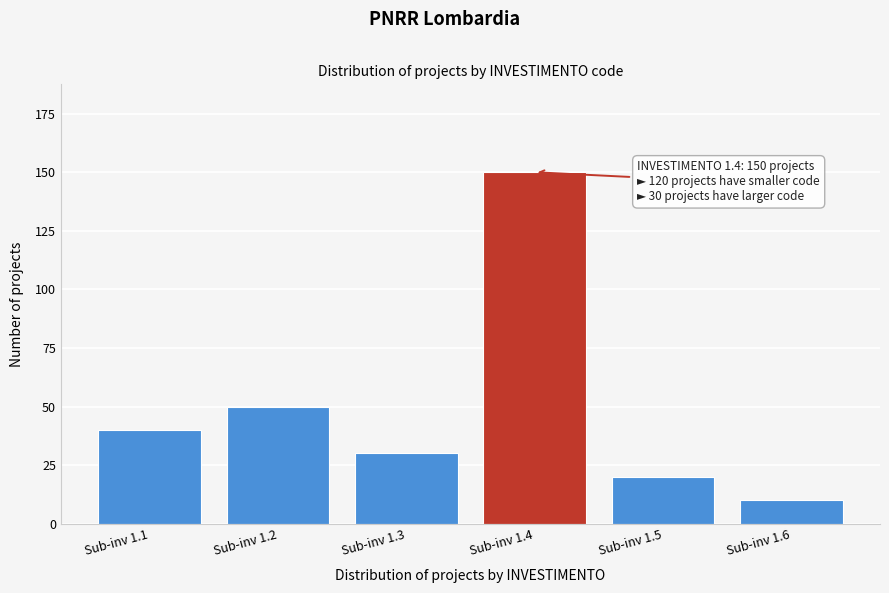

Reading left to right, transcribe all the data shown in this chart.

40	50	30	150	20	10